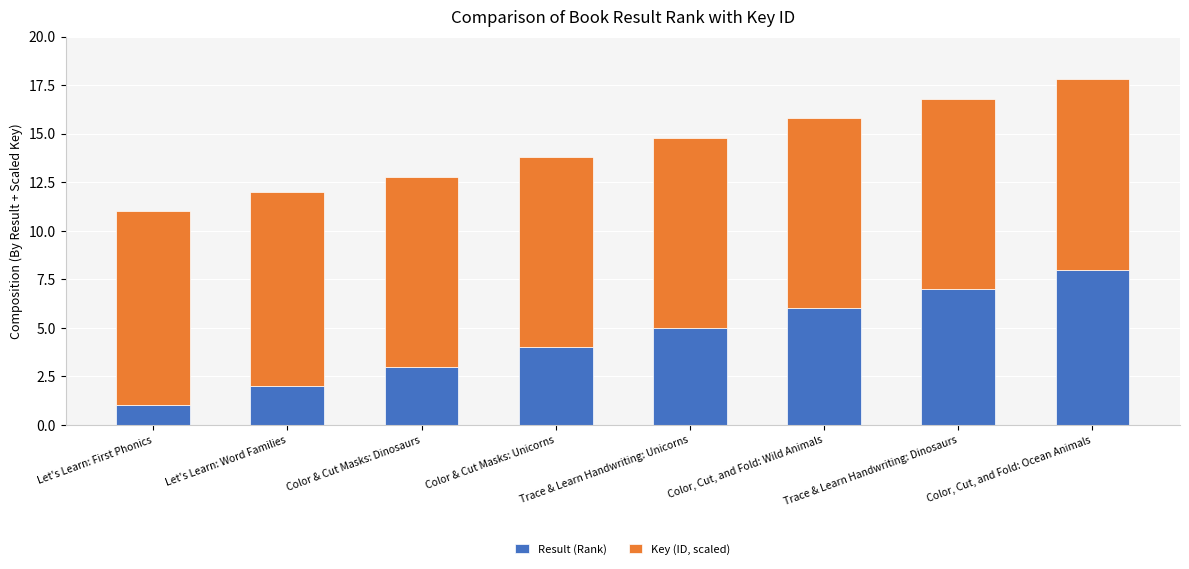

What is the sum of the Result (Rank) values at Let's Learn: Word Families and Color & Cut Masks: Dinosaurs?

5.0